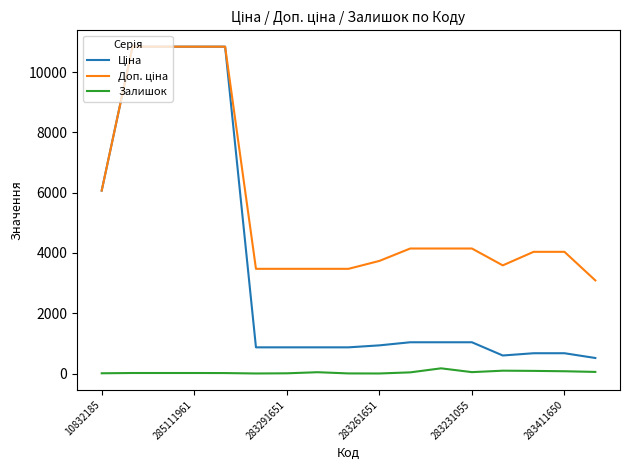

What is the maximum value shown in the chart?

10840.1